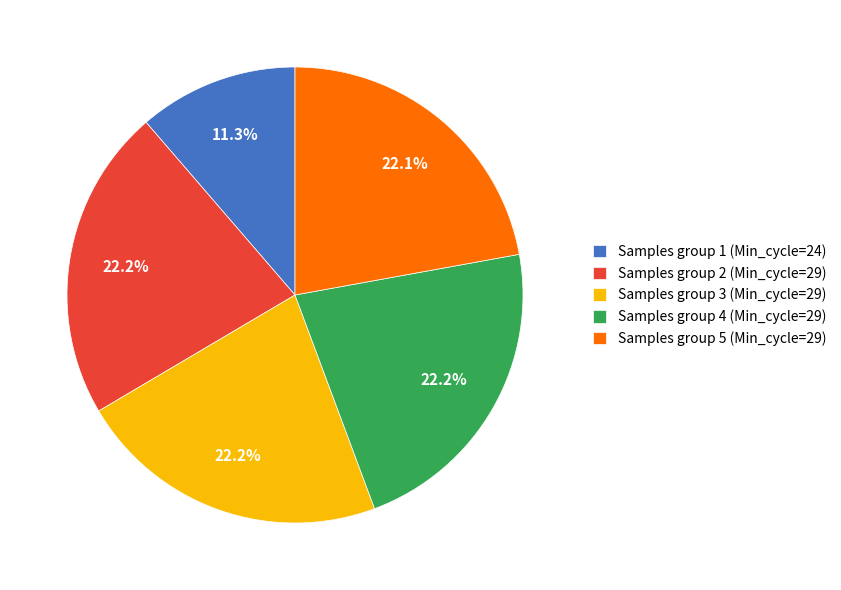

Does Samples group 3 (Min_cycle=29) account for over 50% of the chart?

No